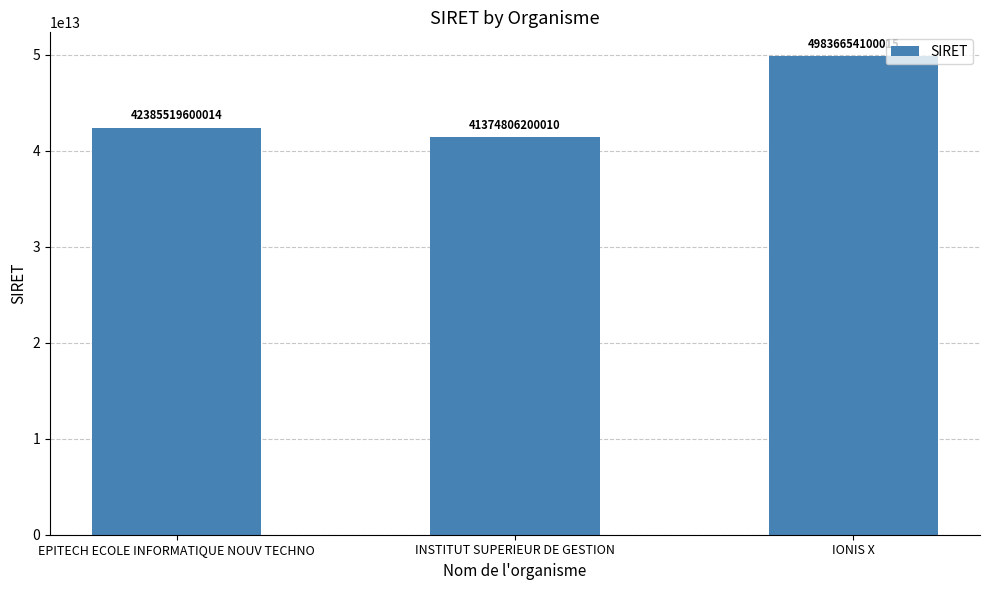

Read the value at EPITECH ECOLE INFORMATIQUE NOUV TECHNO, to the nearest 10.

42385519600010